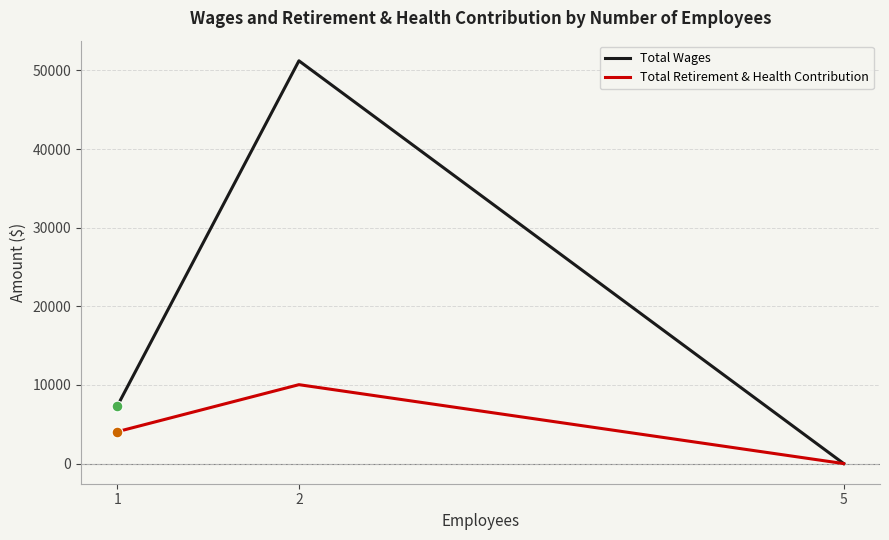

What is the total value across all series at 2?

61265